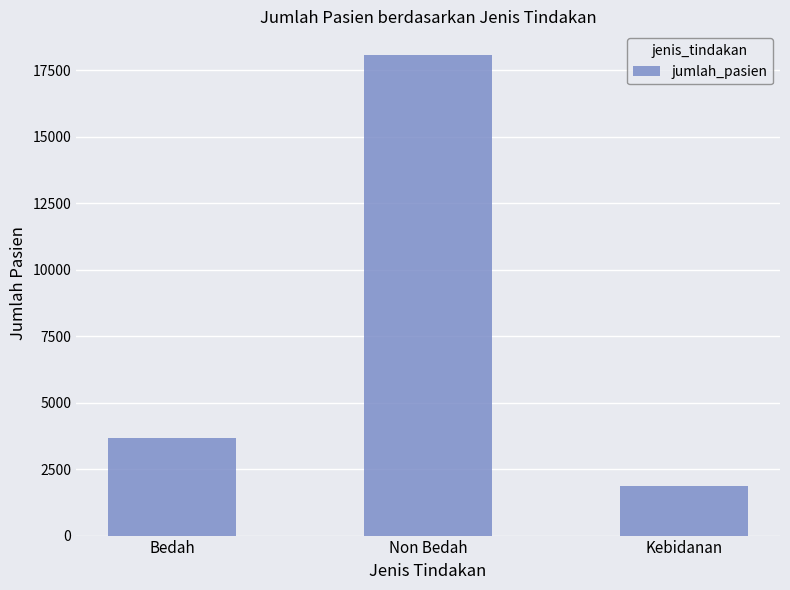

Where is the data nearest to the value 9960?

Bedah